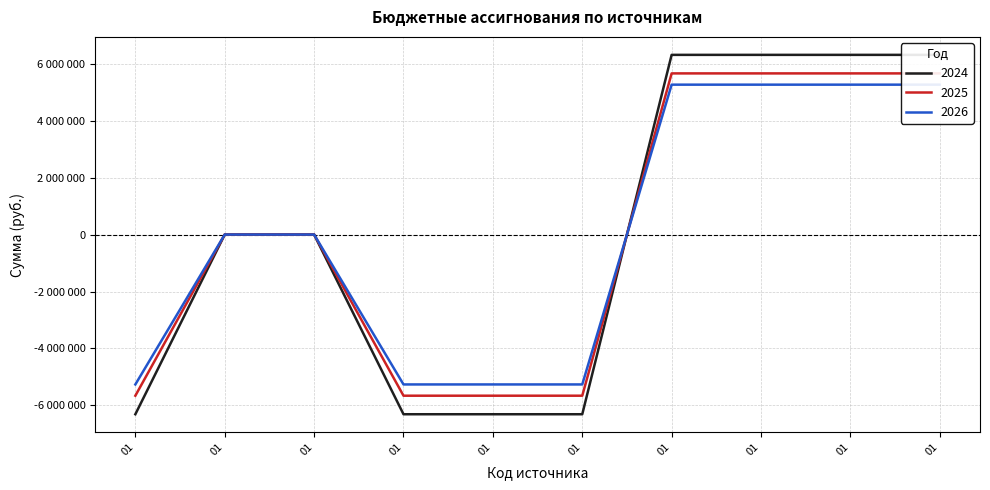

At which category is the sum across all series the highest?

01